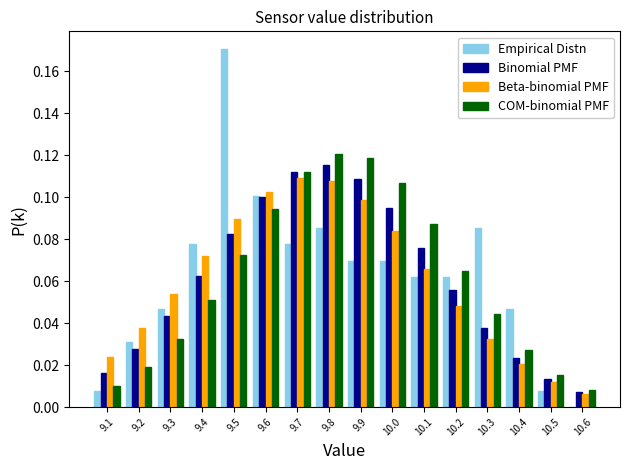

What is the height of the COM-binomial PMF bar covering 10.05 to 10.15 on the x-axis? The values are not printed on the chart, so give them approximately, as read against the axis.

0.088